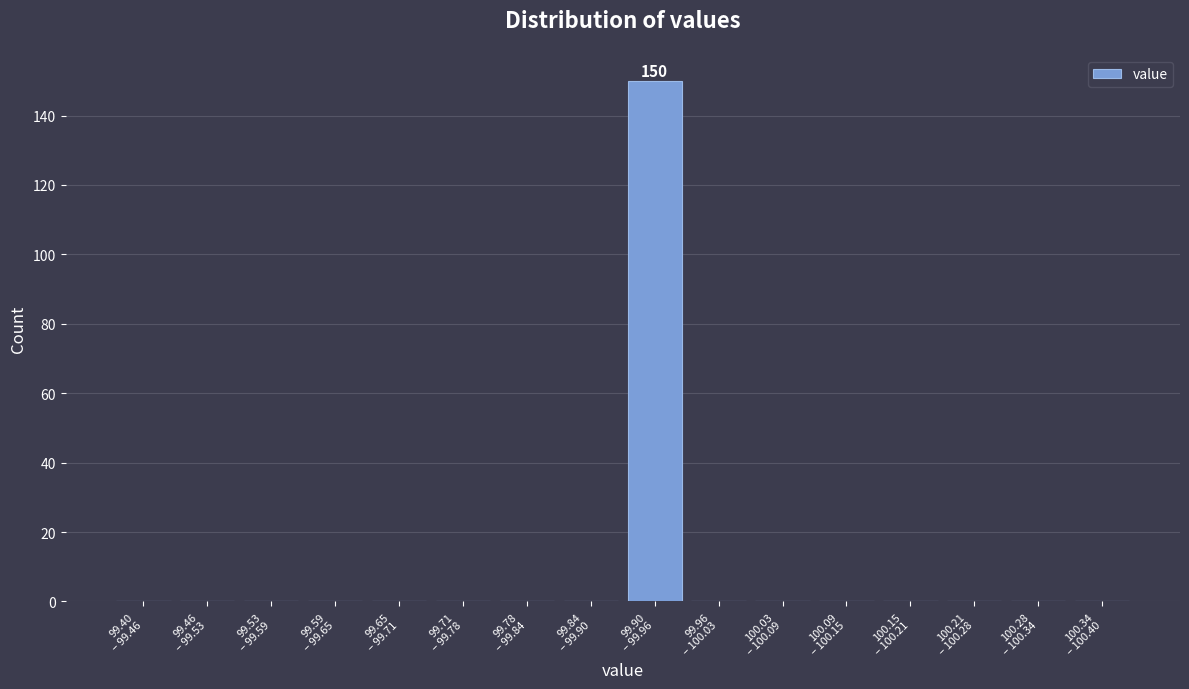

What is the sum of all values?

150